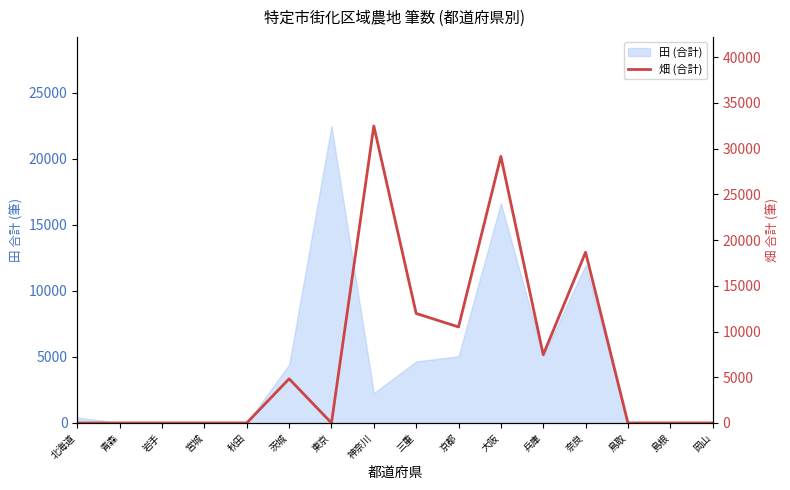

Which category has the highest value across all series?

神奈川